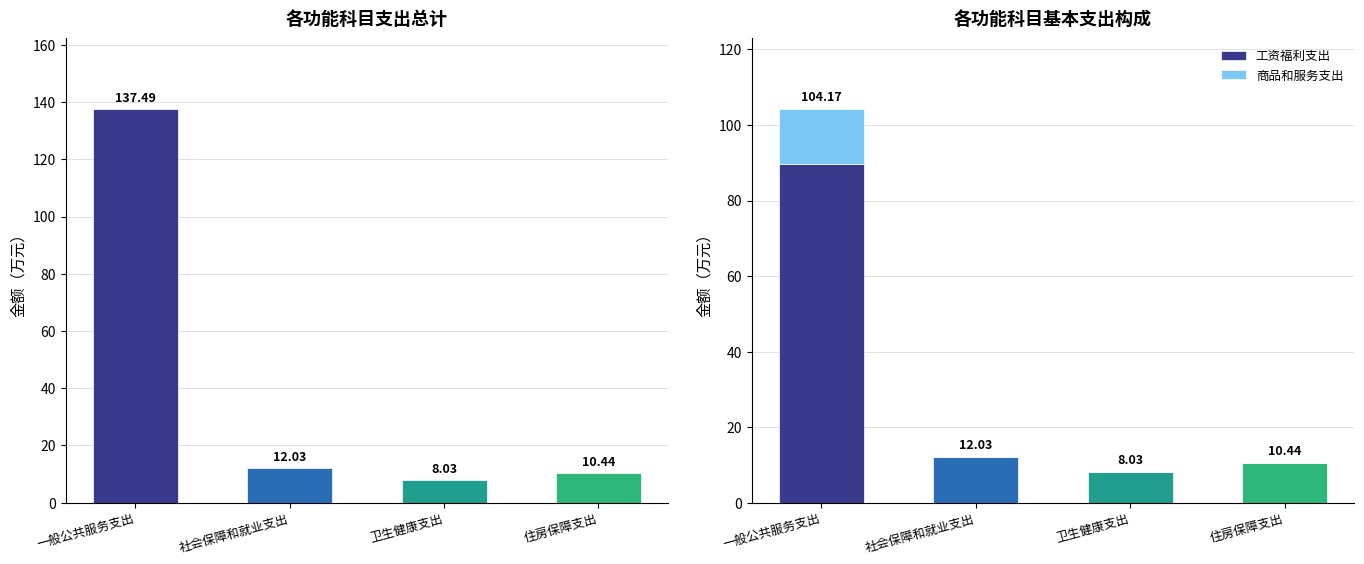

Rank the series by their maximum value, from lowest to highest.

商品和服务支出, 工资福利支出, 总计